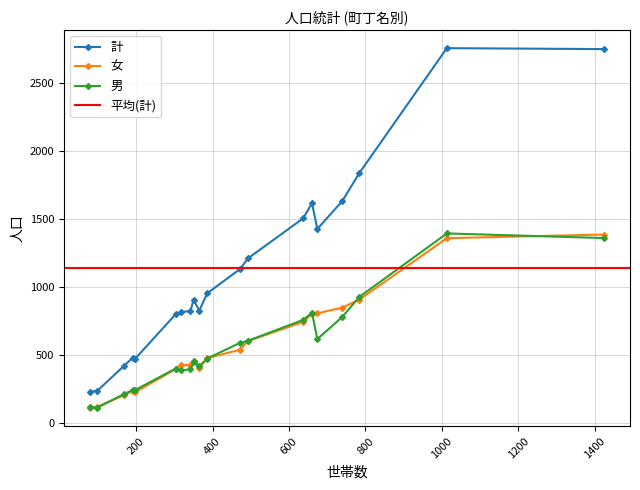

Which has a higher value, 栗原１丁目 or 青葉４丁目?

青葉４丁目